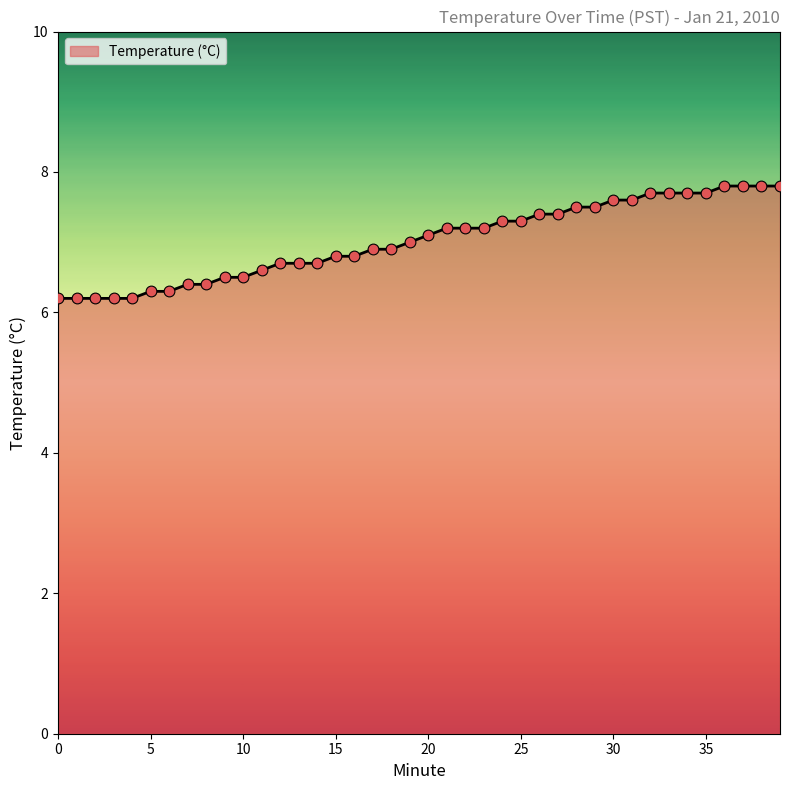

What is the difference between the maximum and minimum values?

1.6